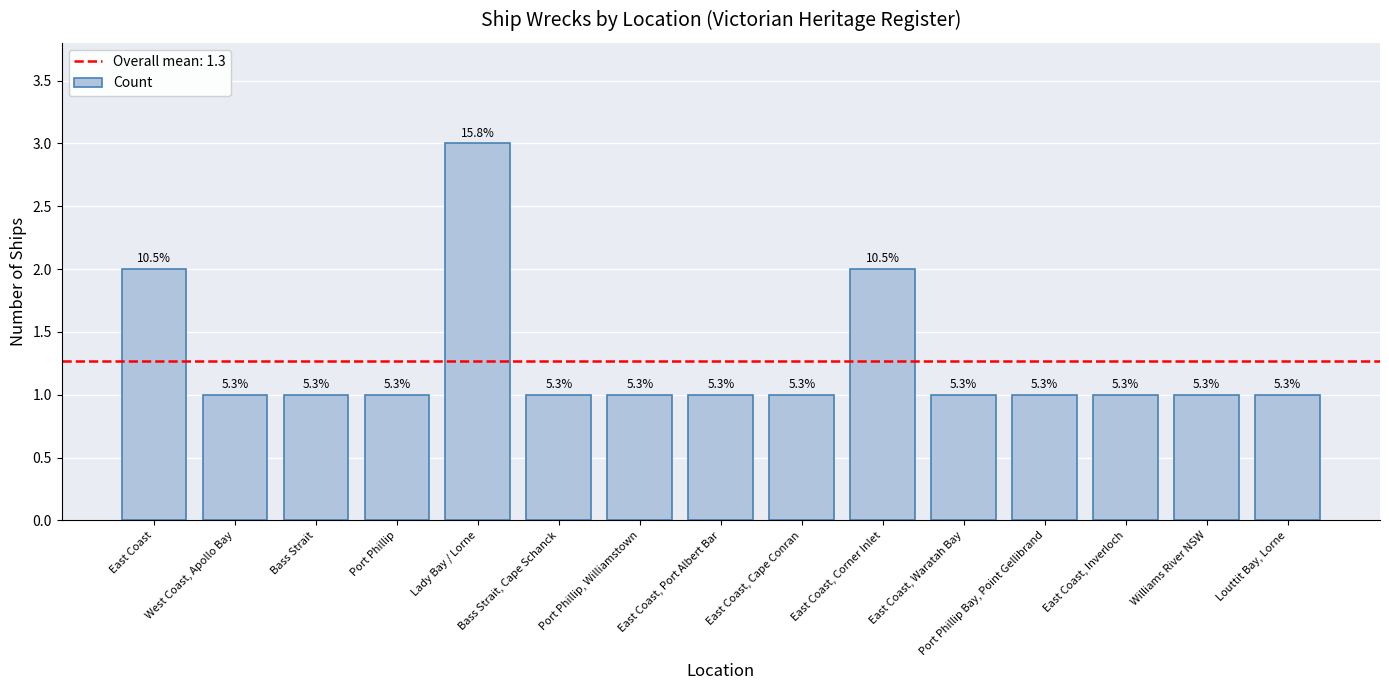

The value at East Coast, Inverloch is 1. True or false?

False